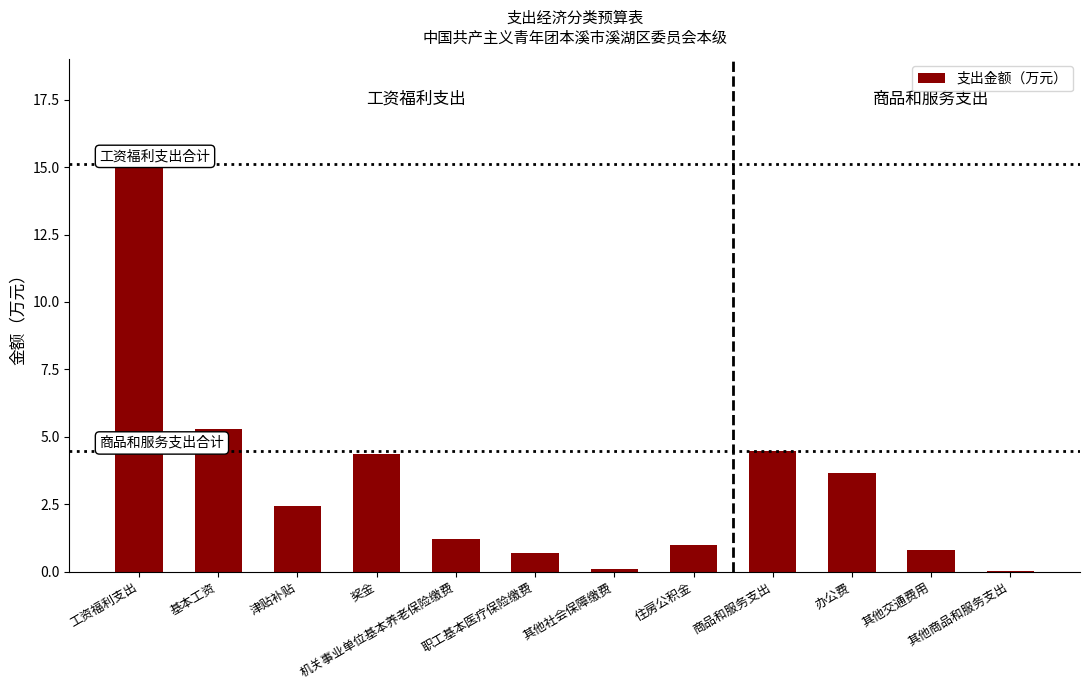

Reading left to right, transcribe all the data shown in this chart.

15.1	5.3	2.4	4.4	1.2	0.7	0.1	1.0	4.5	3.6	0.8	0.0